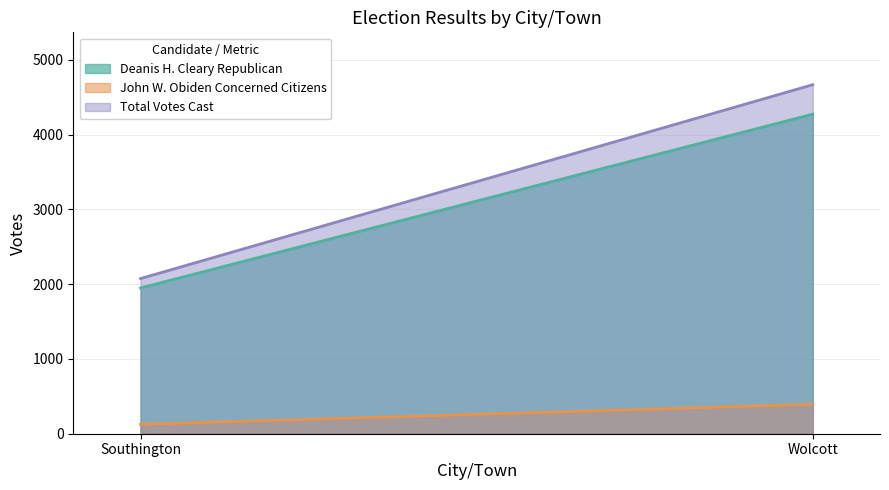

At Southington, list the series in order from largest to smallest.

Total Votes Cast, Deanis H. Cleary Republican, John W. Obiden Concerned Citizens